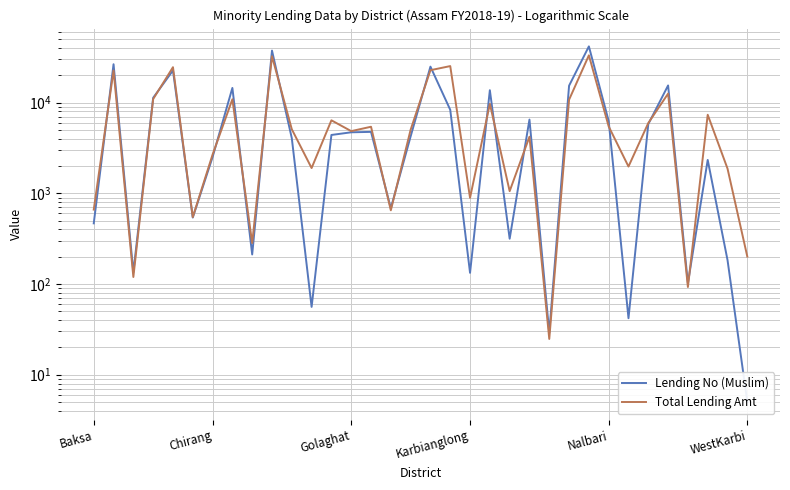

What is the value of the Total Lending Amt point at the 21st from the left?

9713.0